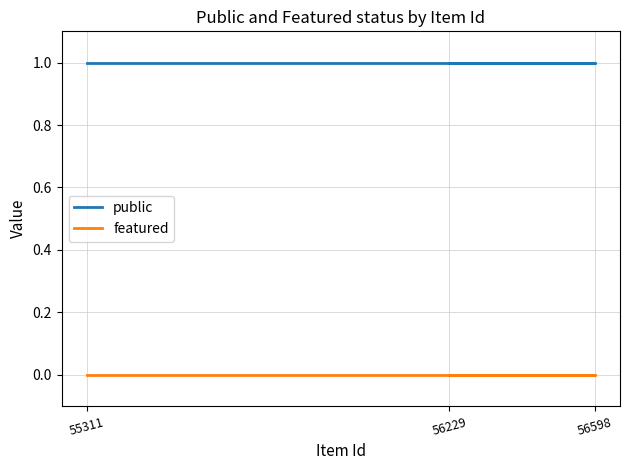

Which category has the lowest value across all series?

55311